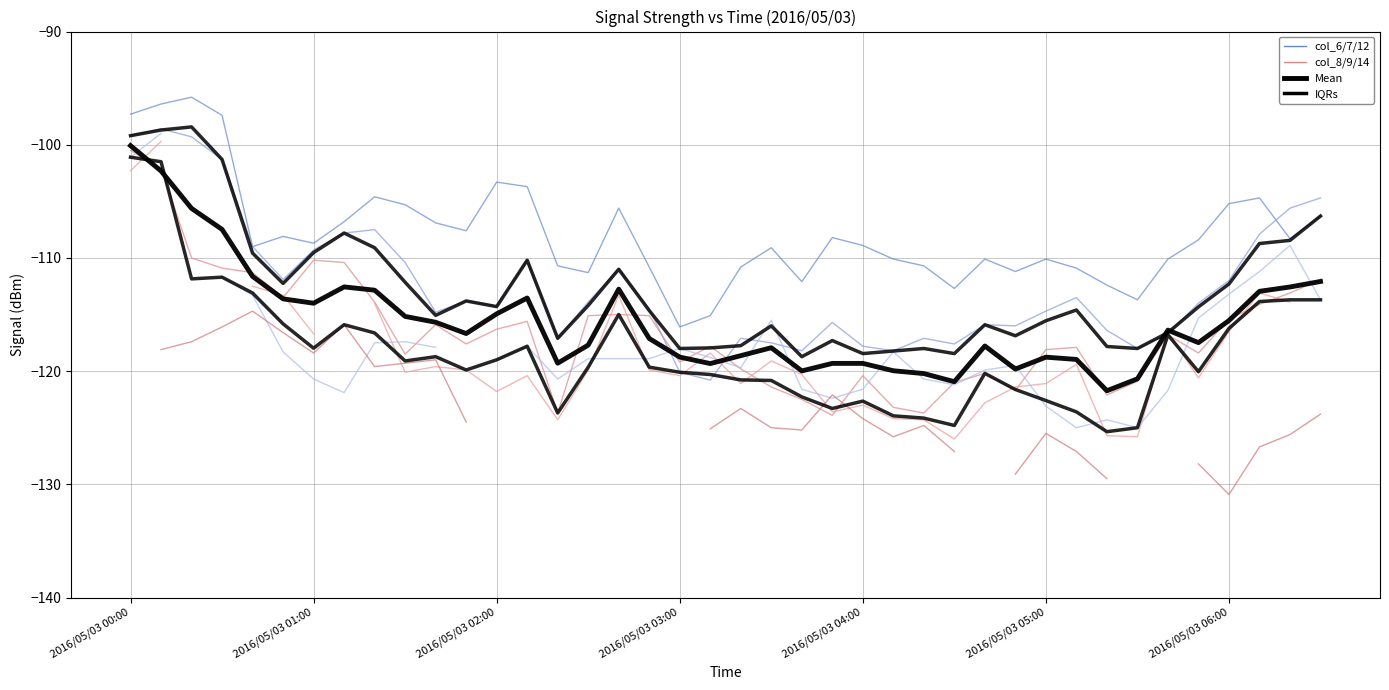

Between 2016/05/03 02:10 and 2016/05/03 03:00, which series saw the biggest shift?

col_6 (0.967)